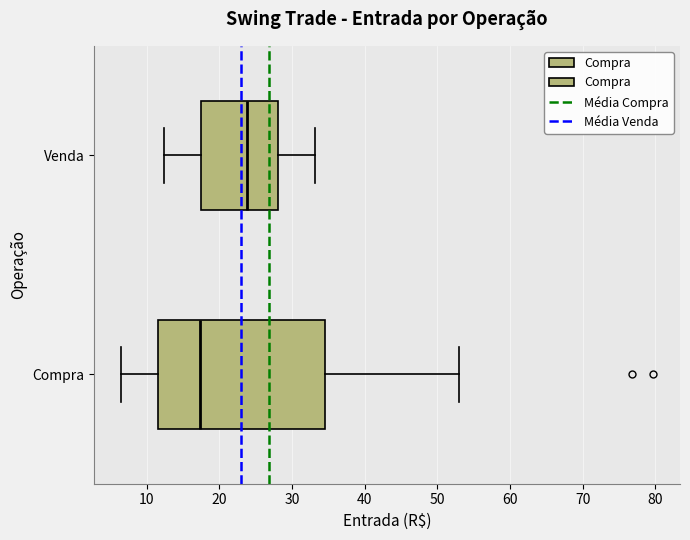

Comparing the boxes themselves (not the whiskers), which one is the widest?

Compra